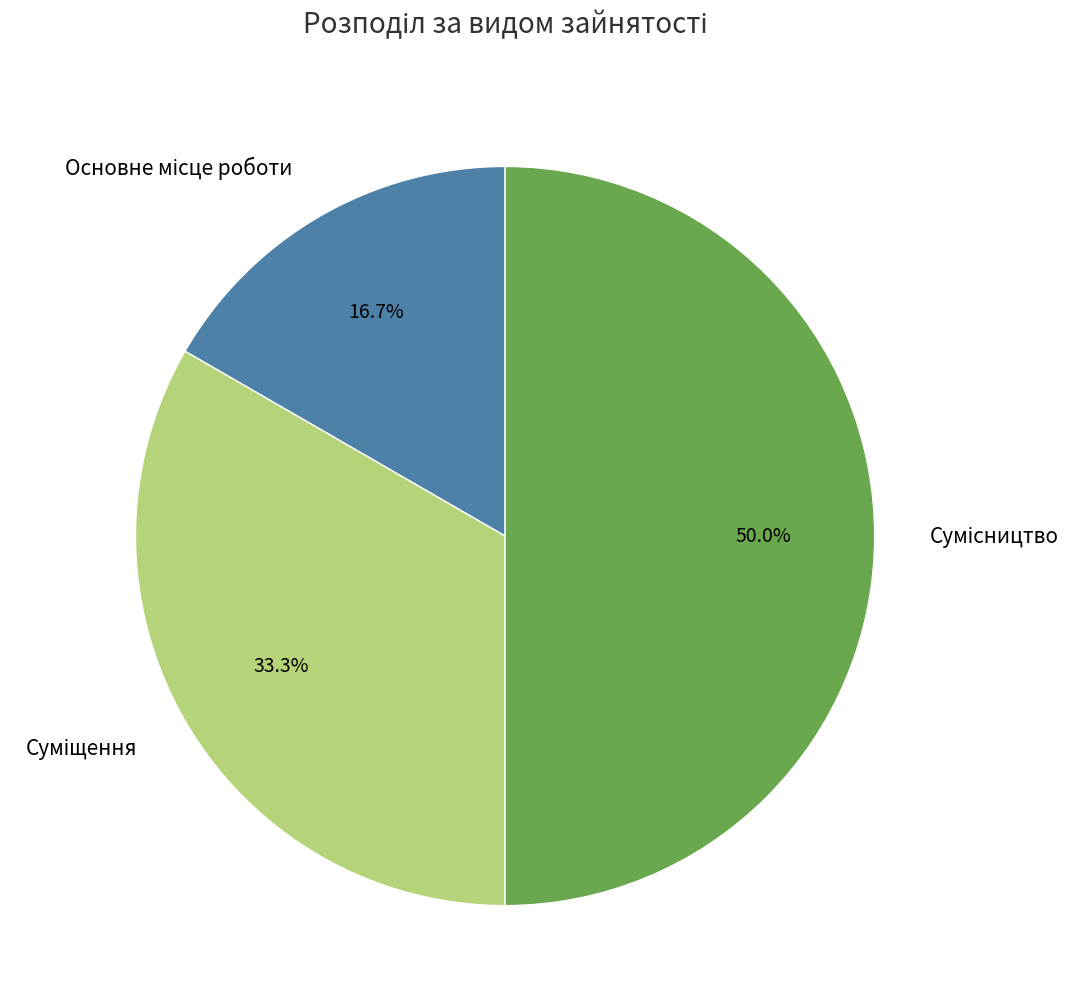

How many slices are in this pie chart?

3